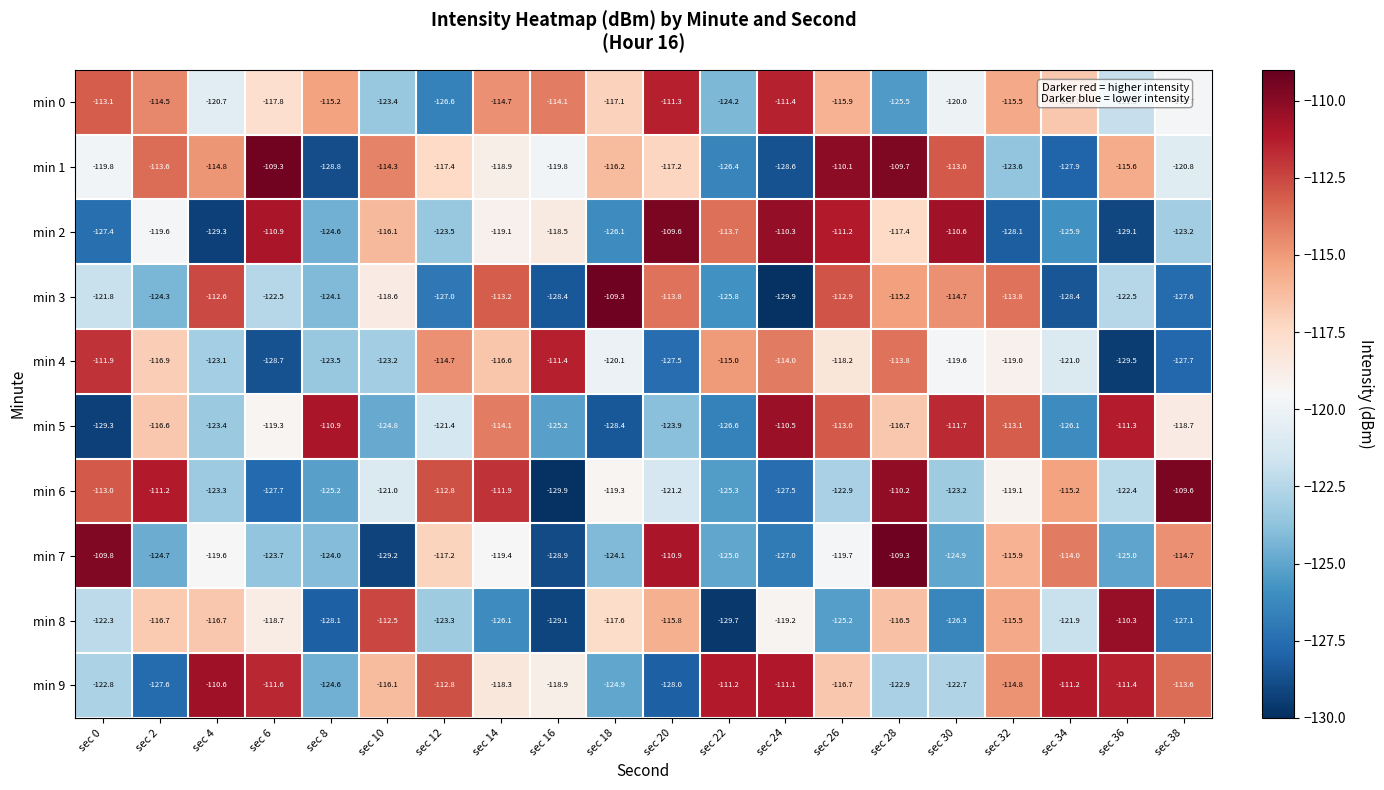

Which category has the highest value in the min 6 series?

sec 38